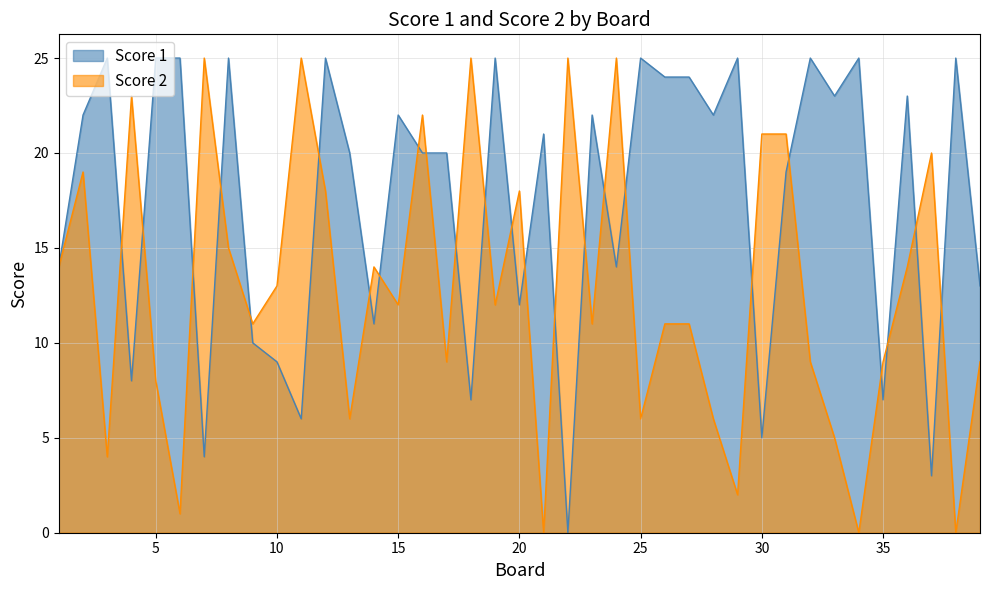

How many interior local valleys does the Score 1 series have?

13